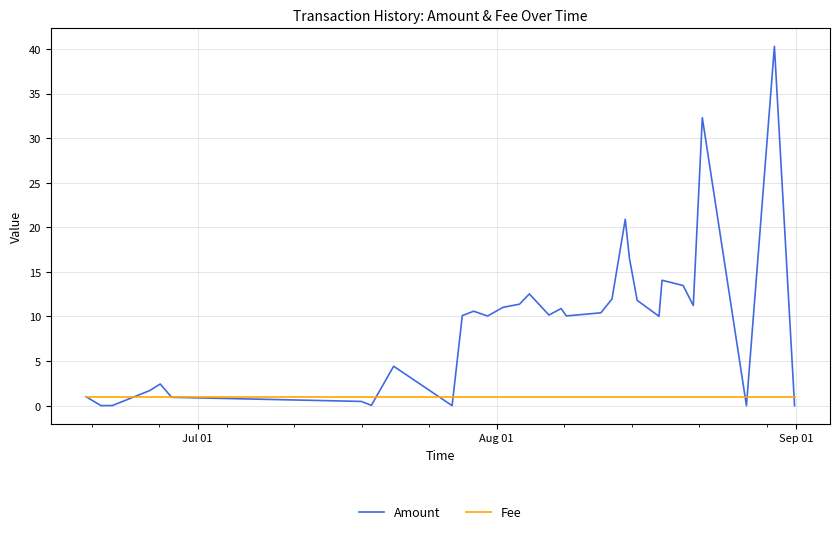

What is the value of the Fee point at the 26th from the left?

1.0